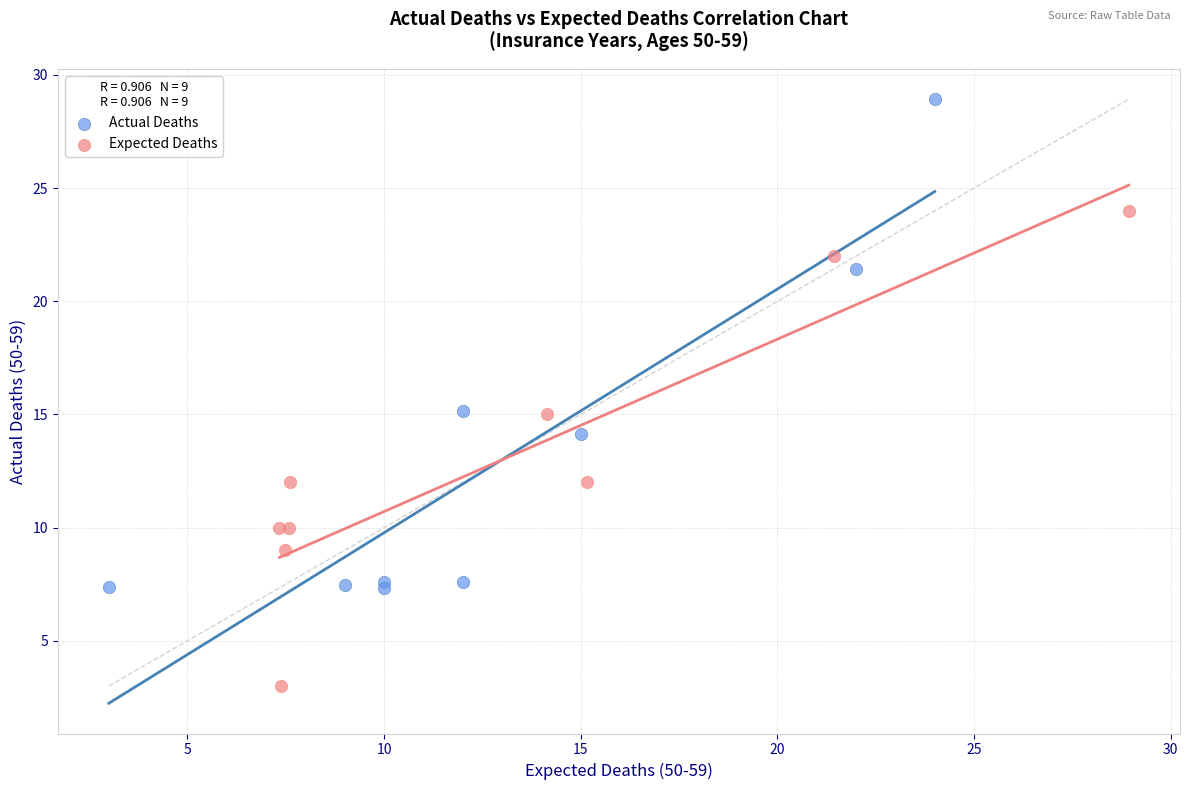

Which series has the widest spread of Y values?

Actual Deaths